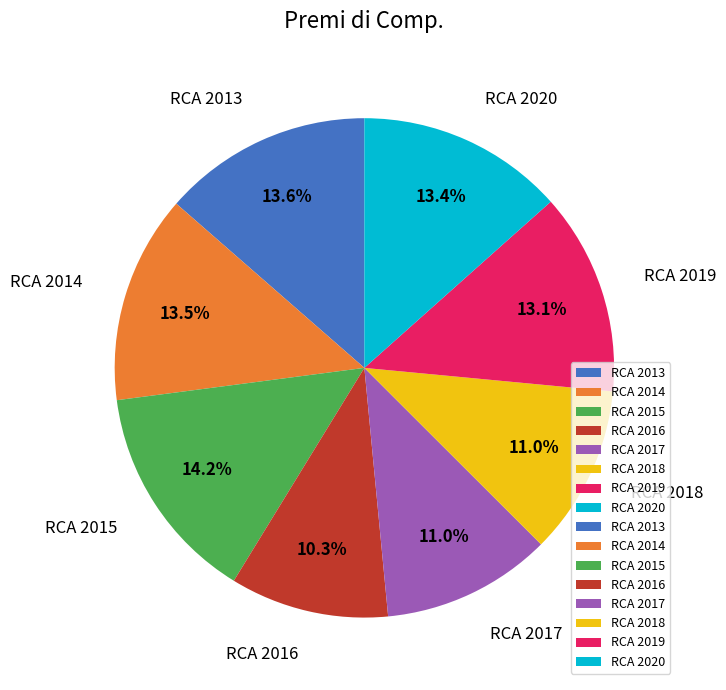

To the nearest percent, what is the combined percentage of RCA 2016 and RCA 2015?

24%